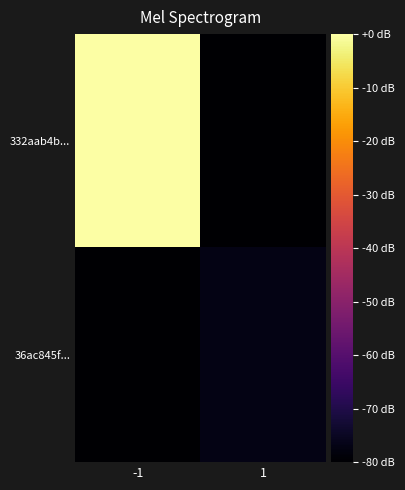

Between -1 and 1, which is larger?

-1